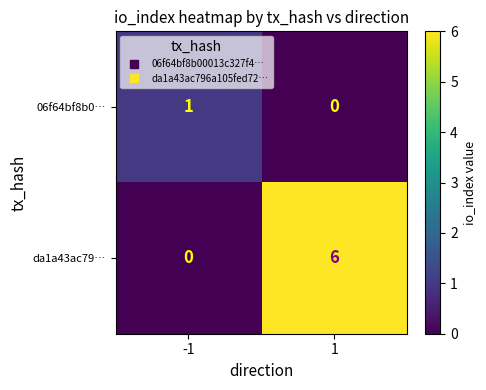

Reading right to left, what are all the values shown in this chart?

06f64bf8b0…: 0	1
da1a43ac79…: 6	0